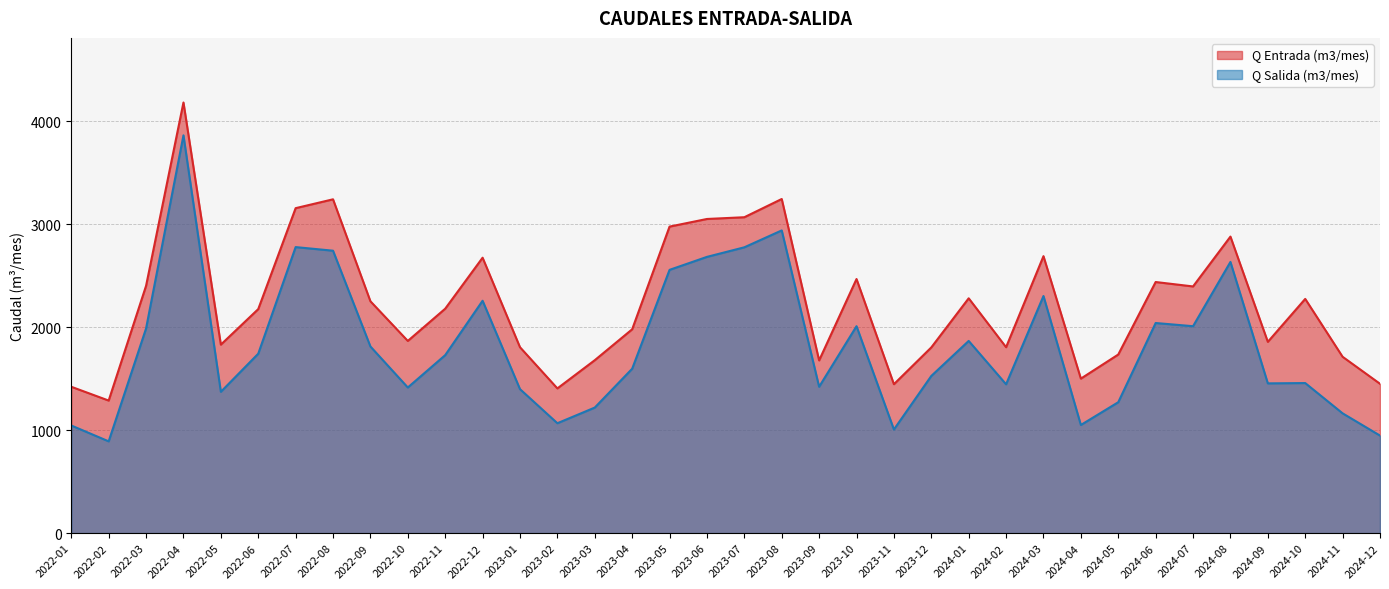

What is the difference between the highest and lowest values at 2022-12?

418